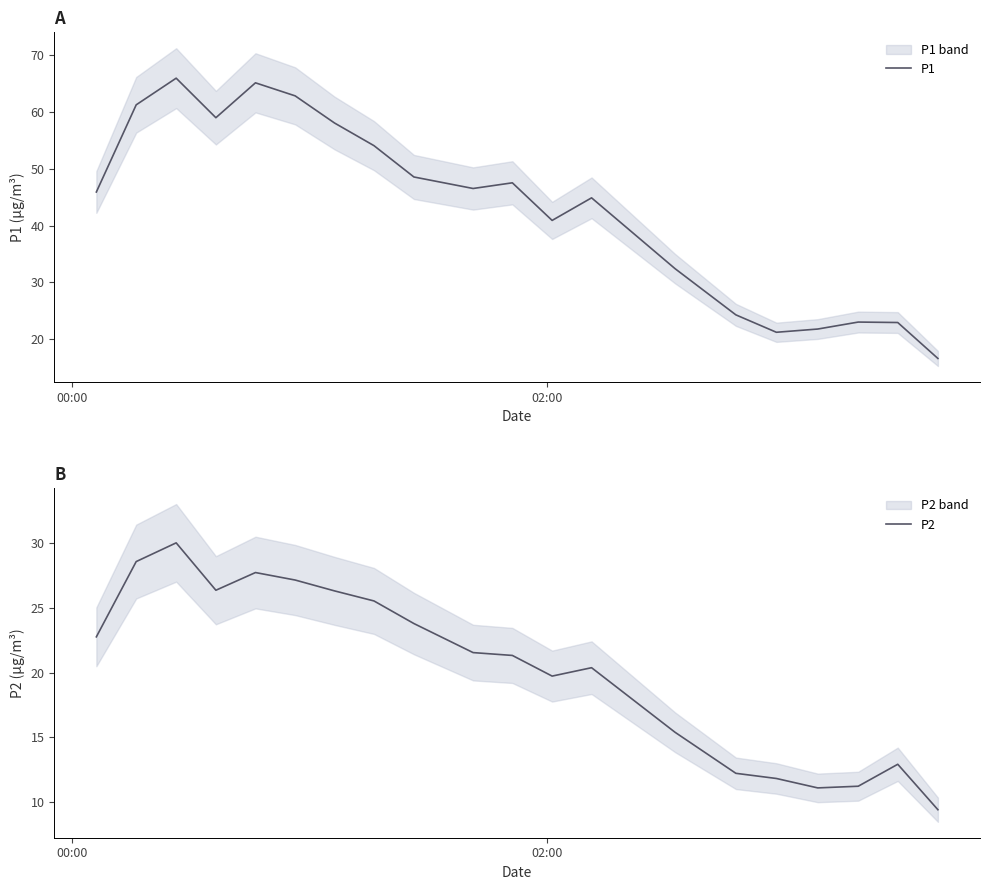

Reading right to left, transcribe all the data shown in this chart.

P1: 16.6	22.9	23.0	21.8	21.2	24.3	32.4	44.9	40.9	47.5	46.5	48.6	54.1	58.1	62.9	65.2	59.0	66.0	61.3	45.9
P2: 9.4	12.9	11.2	11.1	11.8	12.2	15.4	20.4	19.7	21.3	21.6	23.8	25.6	26.3	27.2	27.8	26.4	30.1	28.6	22.8